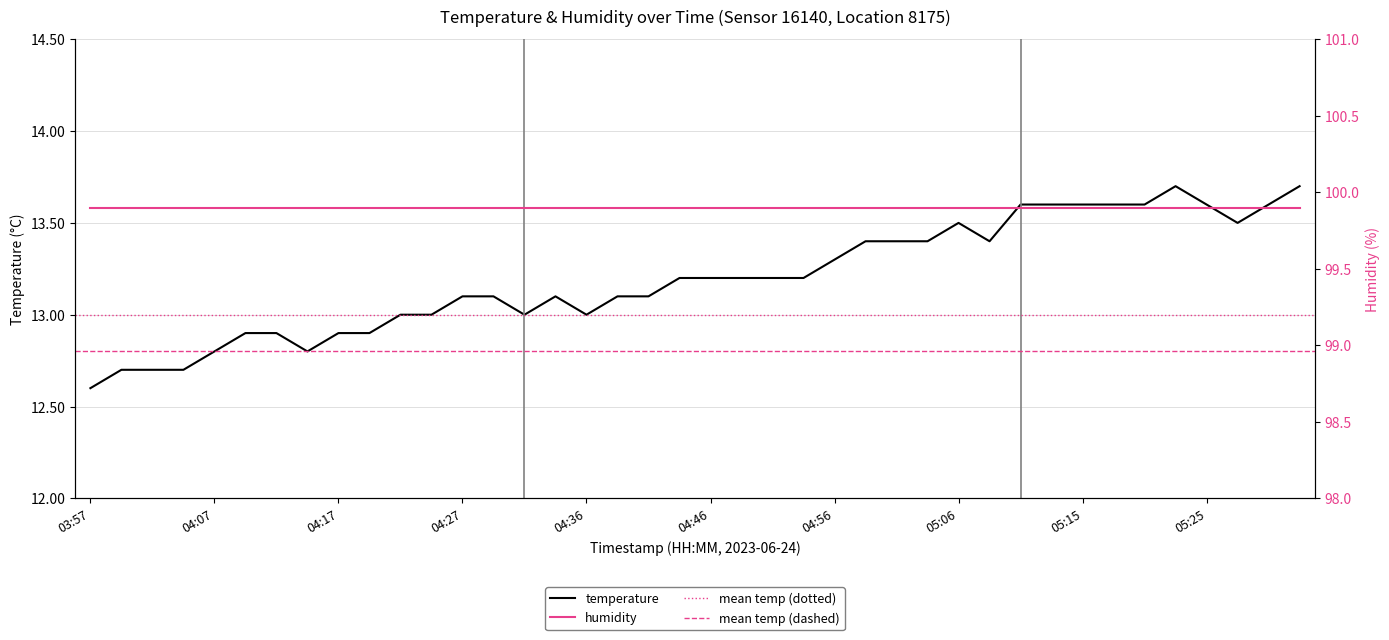

What position from the right is 04:44?

21